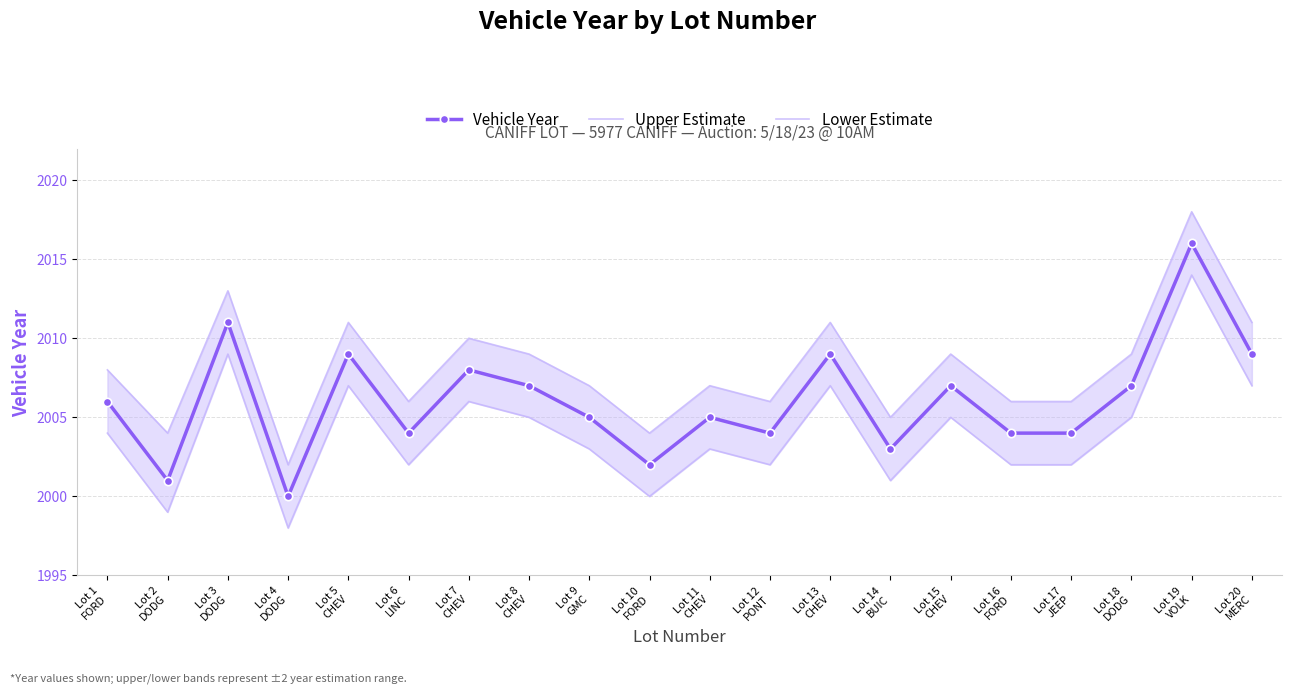

What is the lowest value of the Vehicle Year series?

2000